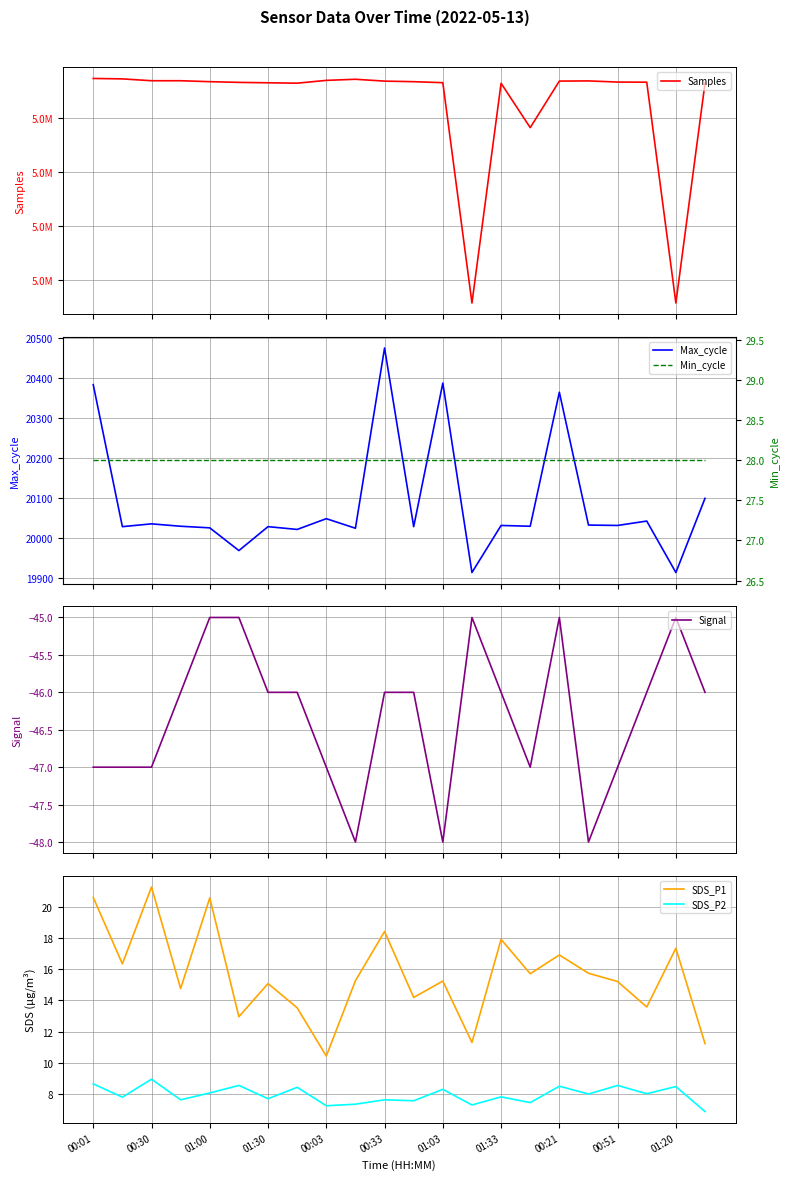

What value does the SDS_P1 series have at 00:03?

10.4